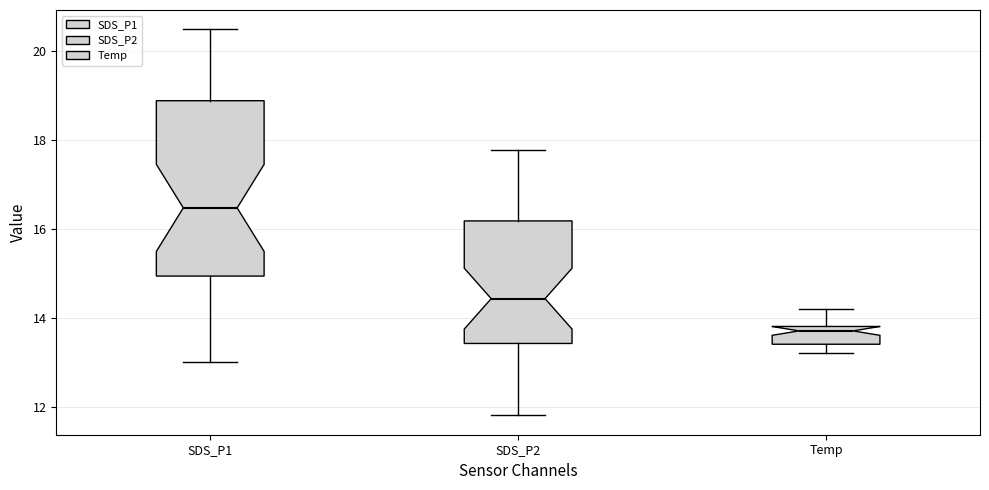

Reading left to right, read every box against the y-axis: the position of its median line, the range the box covers, and the ends of its whiskers. The values are not printed on the chart, so give them approximately, as read against the axis.

SDS_P1: median 16.4, box 15.0 to 18.8, whiskers 13.0 to 20.4
SDS_P2: median 14.4, box 13.4 to 16.2, whiskers 11.8 to 17.8
Temp: median 13.8 (just below the box's upper edge), box 13.4 to 13.8, whiskers 13.2 to 14.2